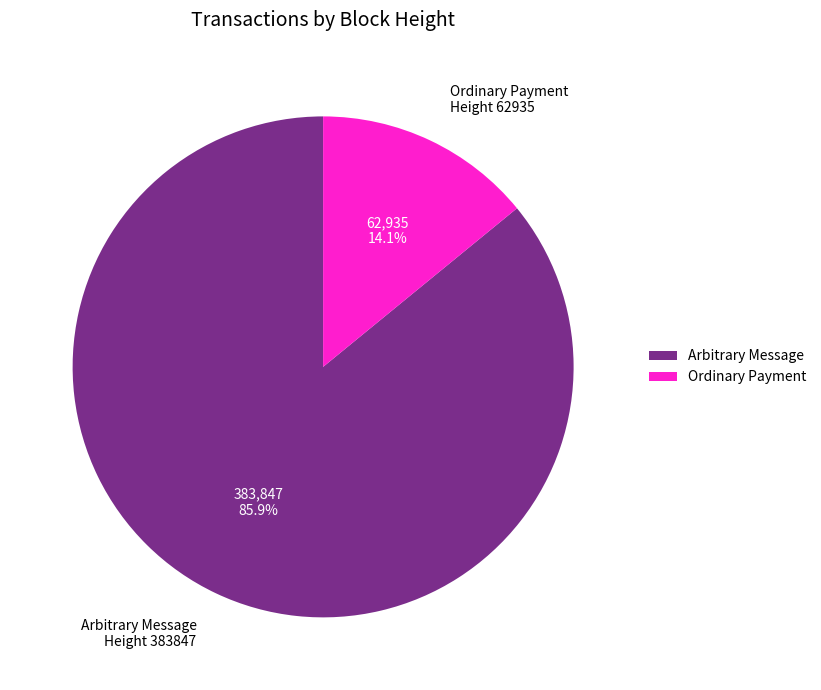

Rank the categories by value from lowest to highest.

Ordinary Payment Height 62935, Arbitrary Message Height 383847